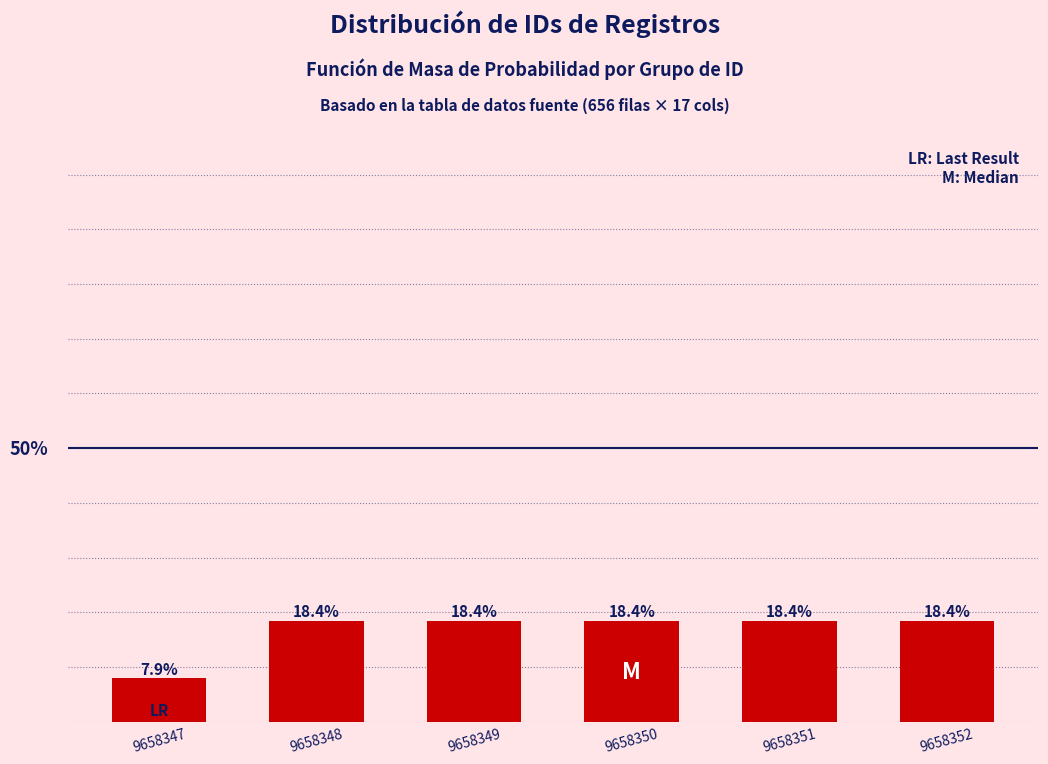

Does the chart contain any negative values?

No